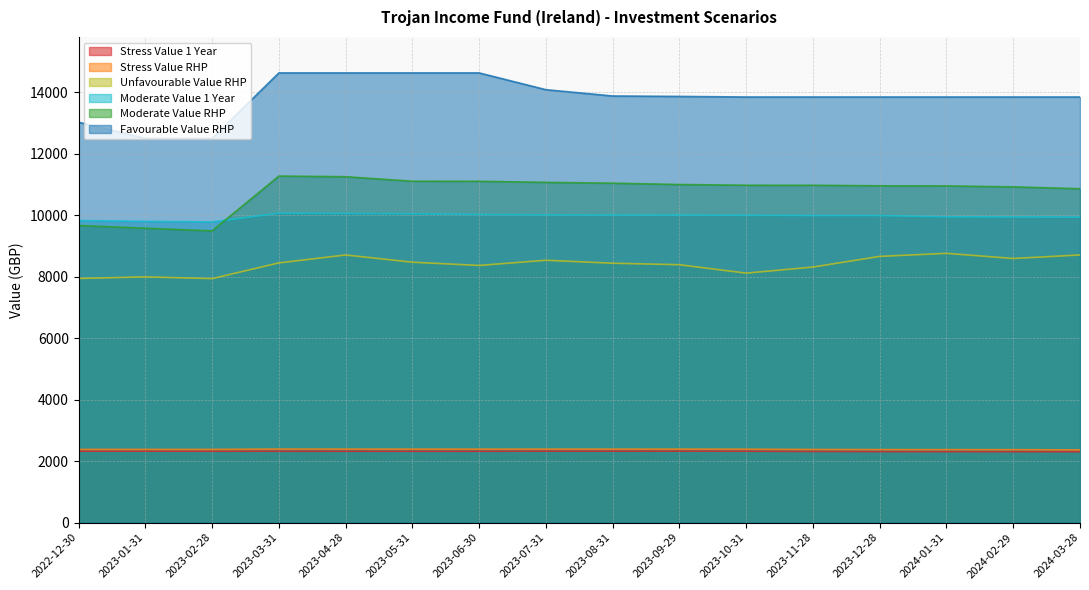

Where is the first local maximum for Unfavourable Value RHP?

2023-01-31